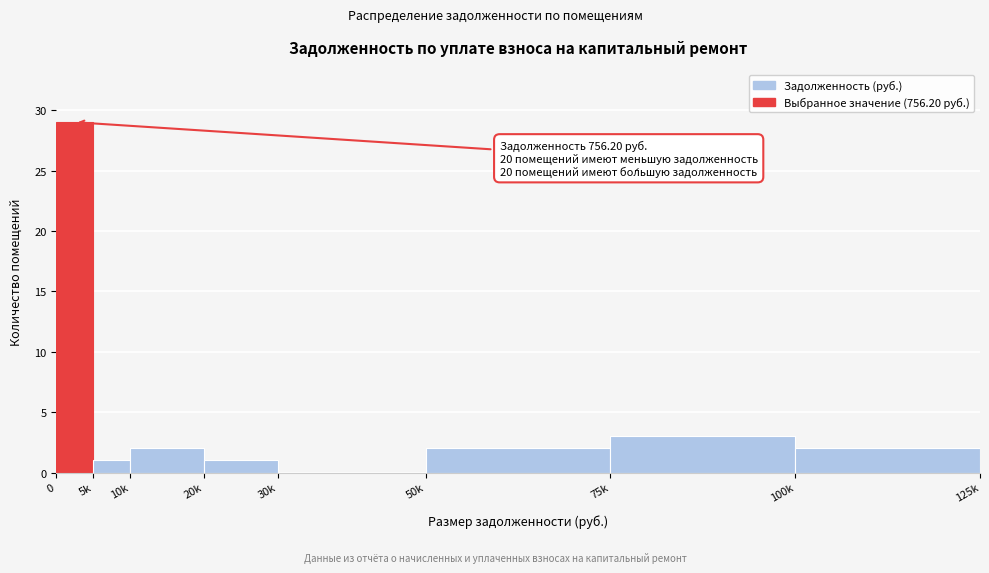

Reading left to right, extract all data points from this chart.

0=29	5k=1	10k=2	20k=1	30k=0	50k=2	75k=3	100k=2